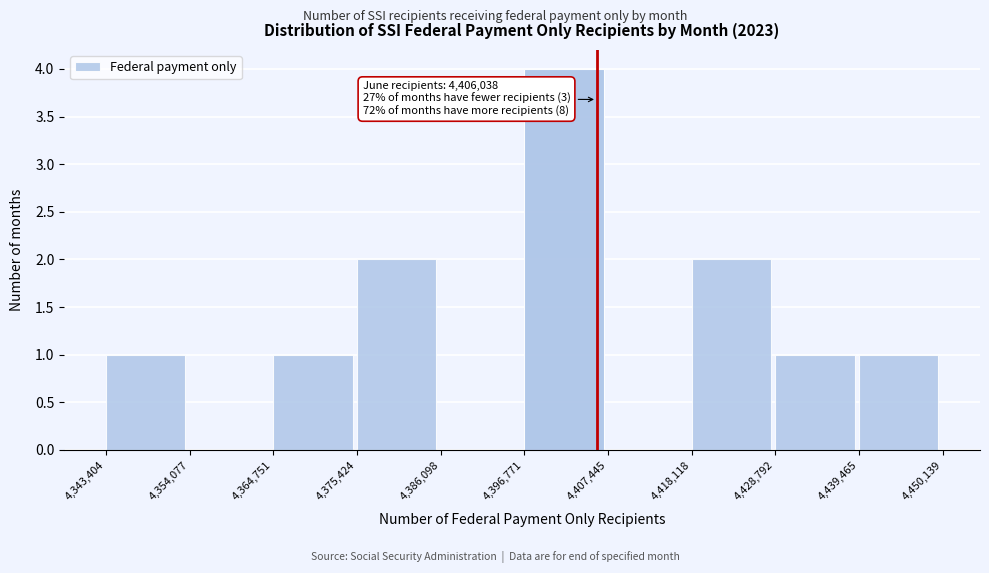

Over which range of the x-axis is the bar tallest?

4,396,771 to 4,407,445